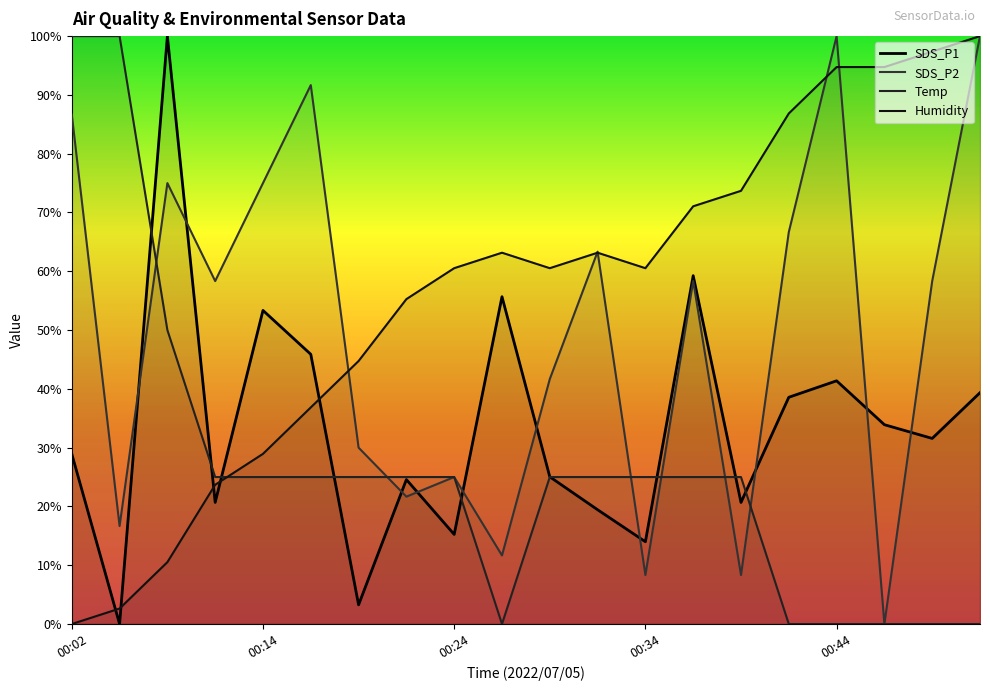

Reading left to right, list all the values displayed in this chart.

SDS_P1: 28.9	0.0	100.0	20.7	53.3	45.9	3.3	24.6	15.2	55.7	25.0	19.4	14.0	59.3	20.7	38.6	41.4	33.9	31.6	39.3
SDS_P2: 86.7	16.7	75.0	58.3	75.0	91.7	30.0	21.7	25.0	11.7	41.7	63.3	8.3	58.3	8.3	66.7	100.0	0.0	58.3	100.0
Temp: 100.0	100.0	50.0	25.0	25.0	25.0	25.0	25.0	25.0	0.0	25.0	25.0	25.0	25.0	25.0	0.0	0.0	0.0	0.0	0.0
Humidity: 0.0	2.6	10.5	23.7	28.9	36.8	44.7	55.3	60.5	63.2	60.5	63.2	60.5	71.1	73.7	86.8	94.7	94.7	97.4	100.0